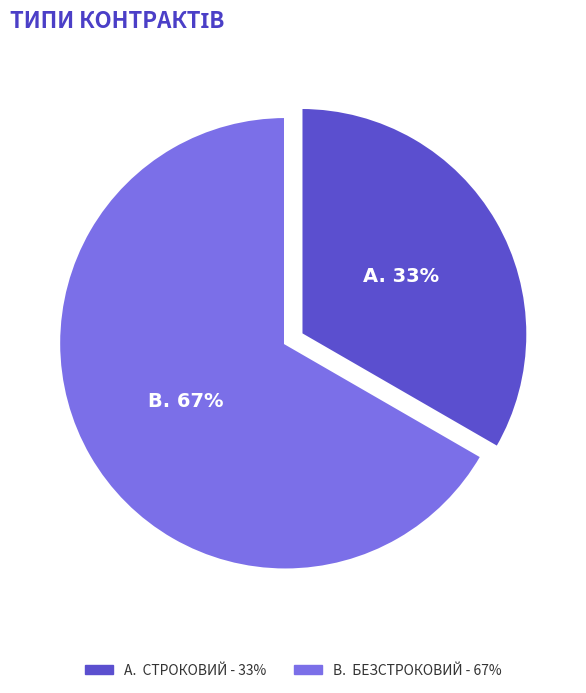

How many segments does this pie chart have?

2